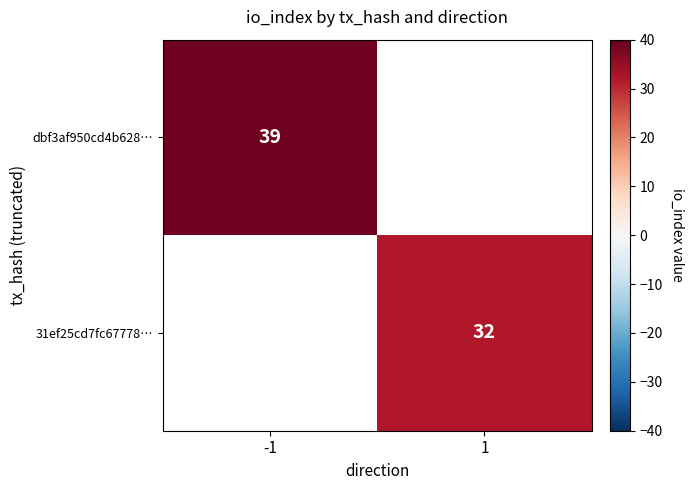

Count the number of categories in the chart.

2